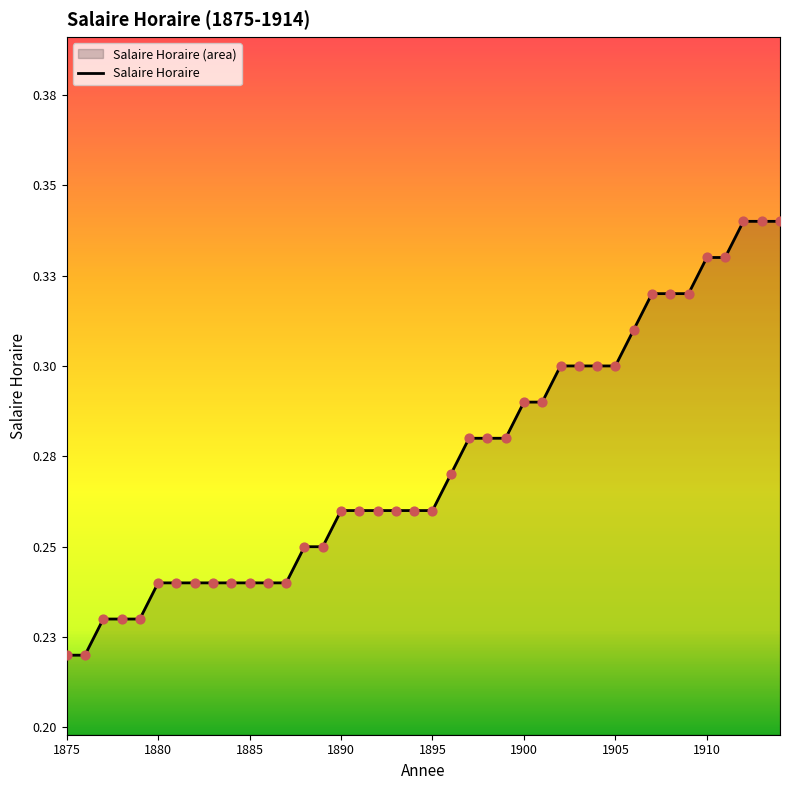

Between 1894 and 1910, which is larger?

1910